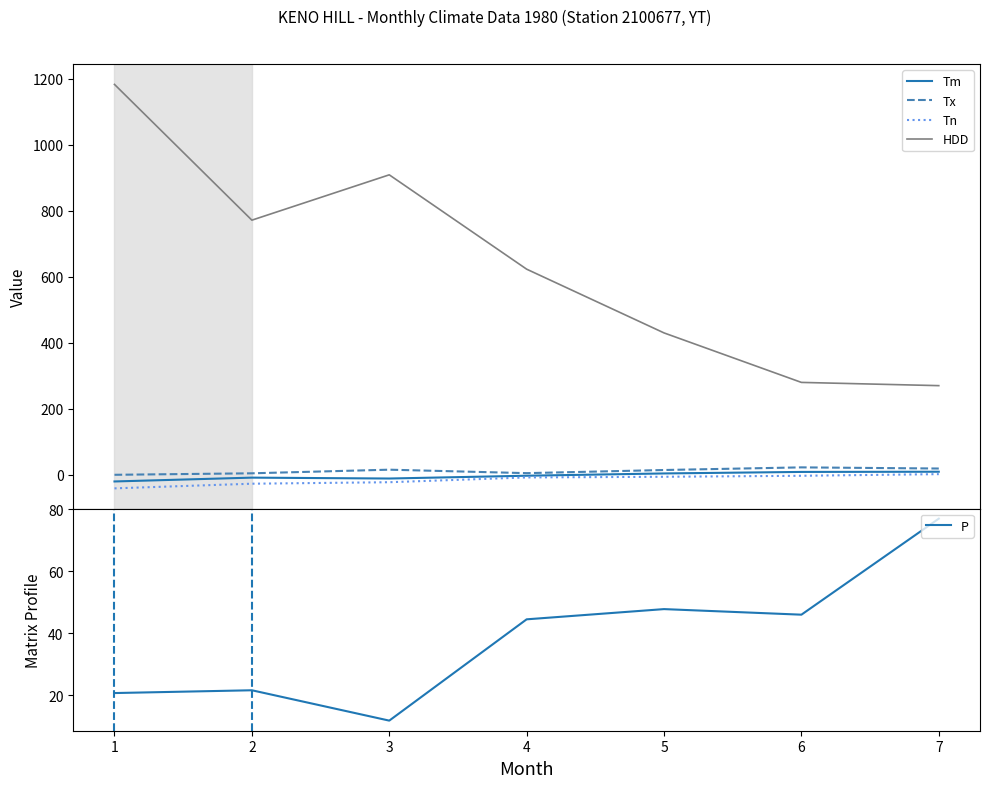

What is the minimum value for Tn?

-41.1